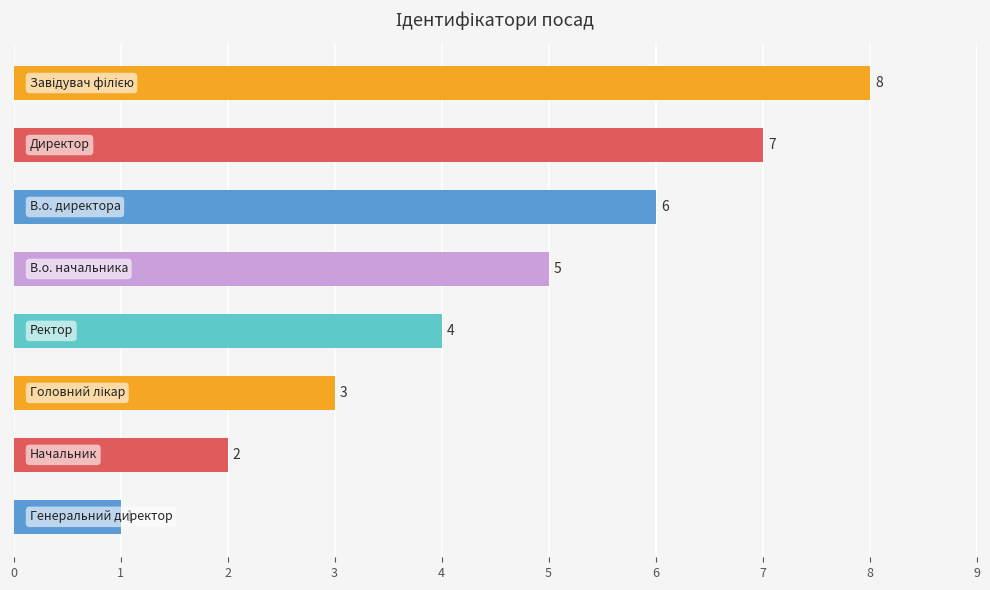

What is the sum of all values?

36